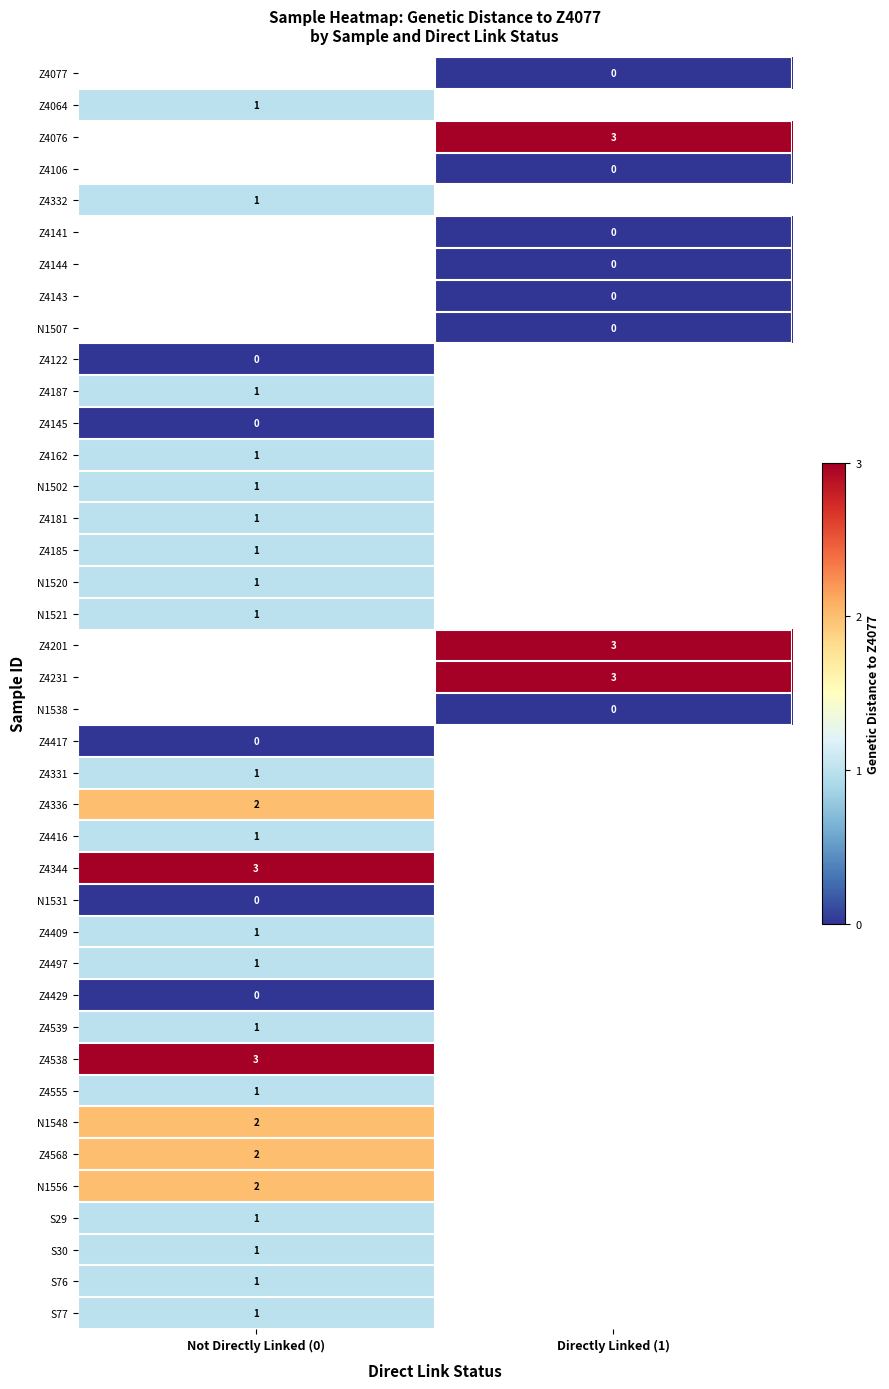

How many data points does each series have?

2